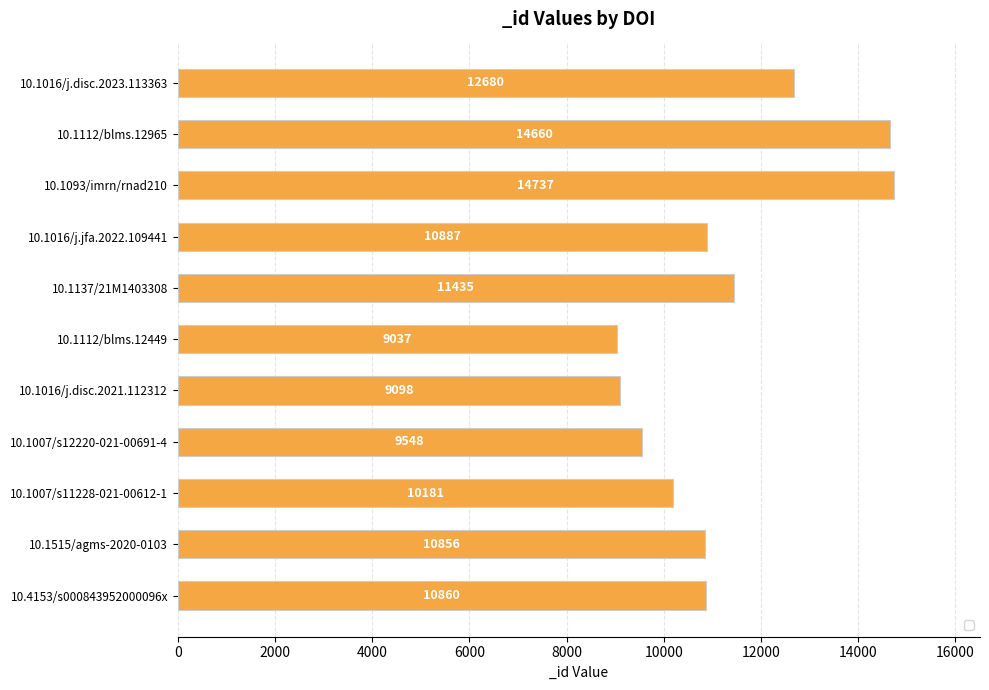

What is the difference between the maximum and minimum values?

5700